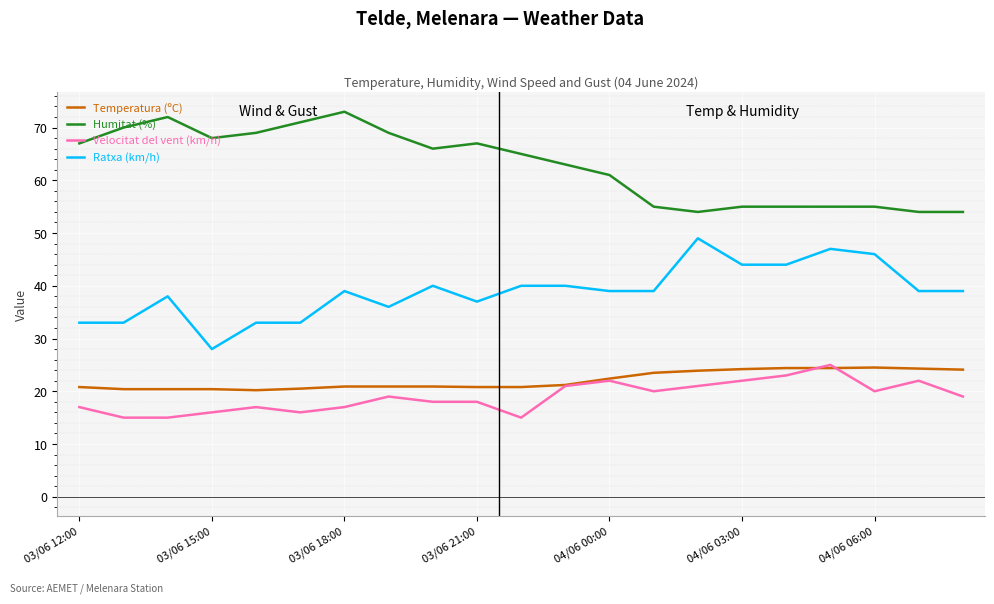

Which series has the largest total across all categories?

Humitat (%)